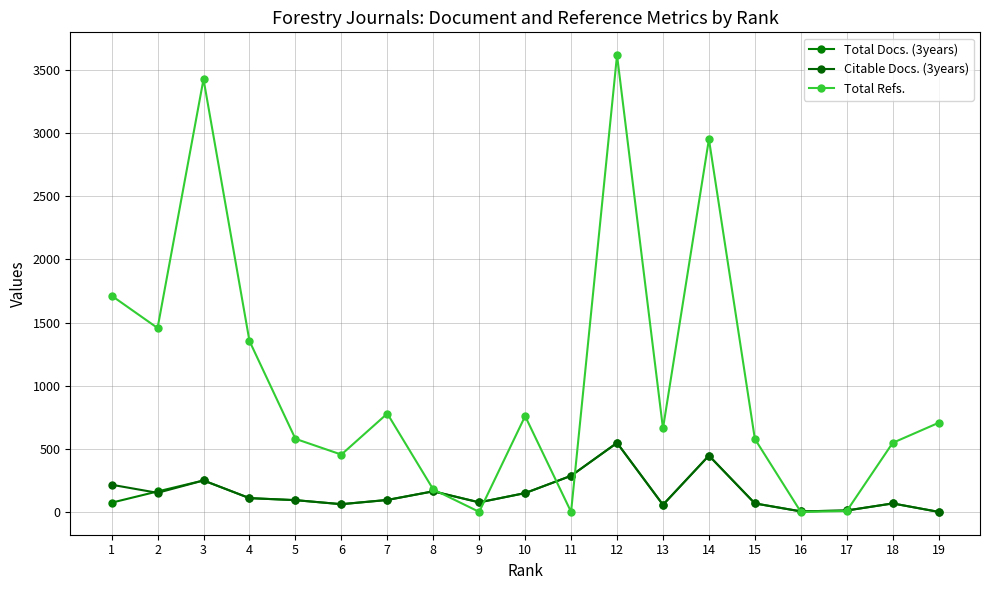

How many values in the Citable Docs. (3years) series are below 94?

9